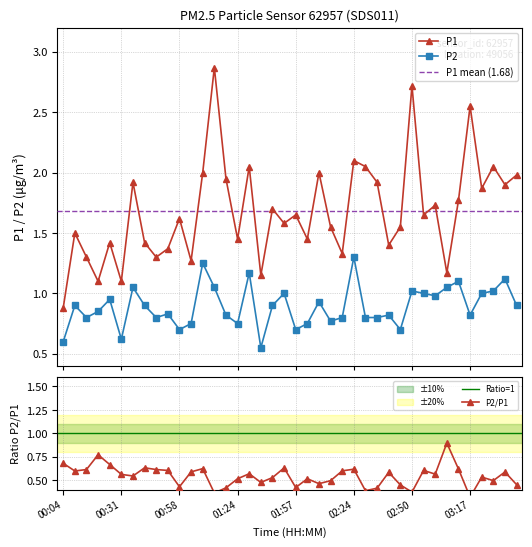

What is the difference between the P1 values at 02:07 and 00:52?

0.6